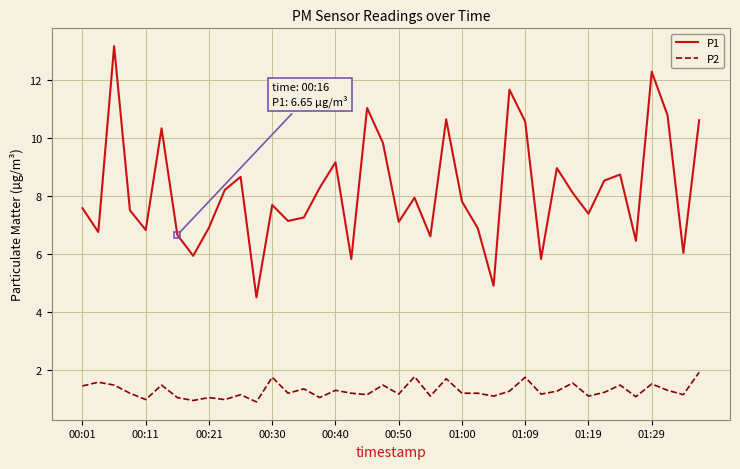

Rank the series by their maximum value, from lowest to highest.

P2, P1